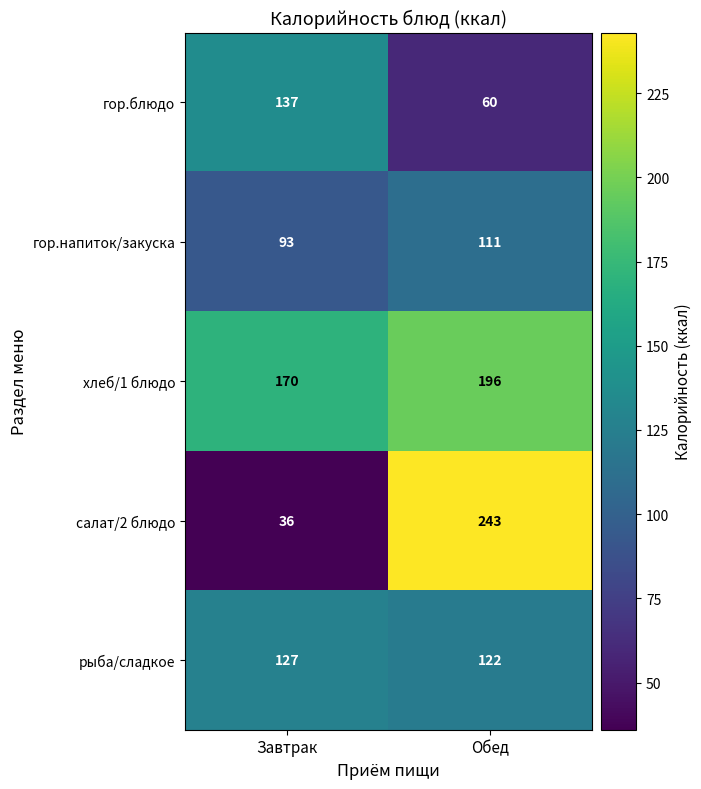

At which category is the sum across all series the highest?

Обед